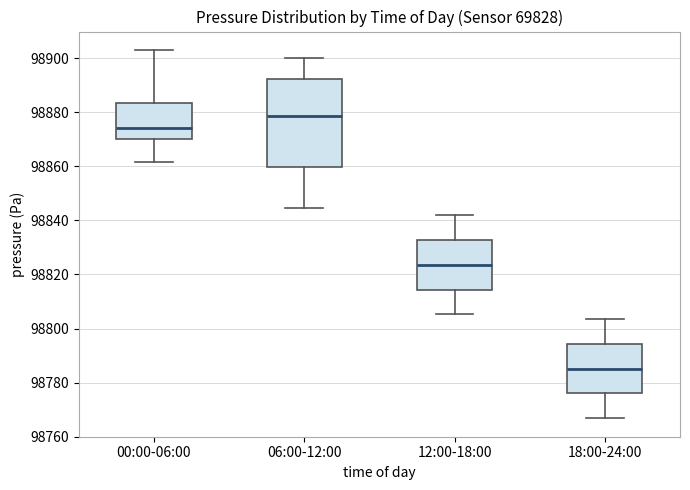

Where does the median line of the box for 00:00-06:00 sit on the y-axis? The values are not printed on the chart, so give them approximately, as read against the axis.

98874